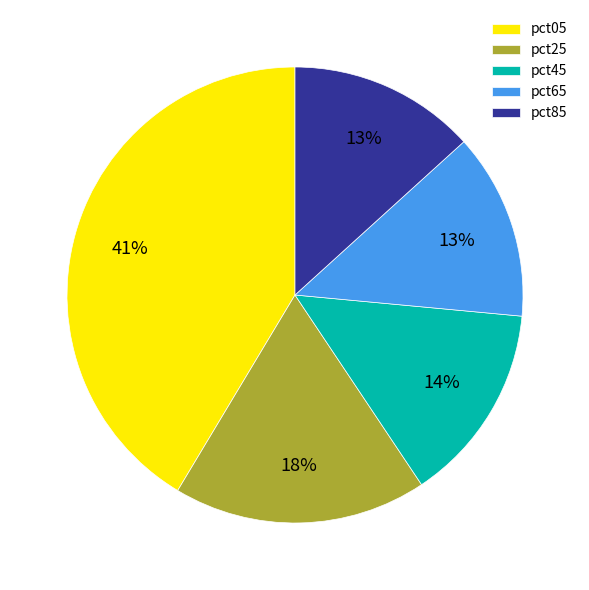

To the nearest percent, what is the difference between the largest and smallest slice percentages?

28%